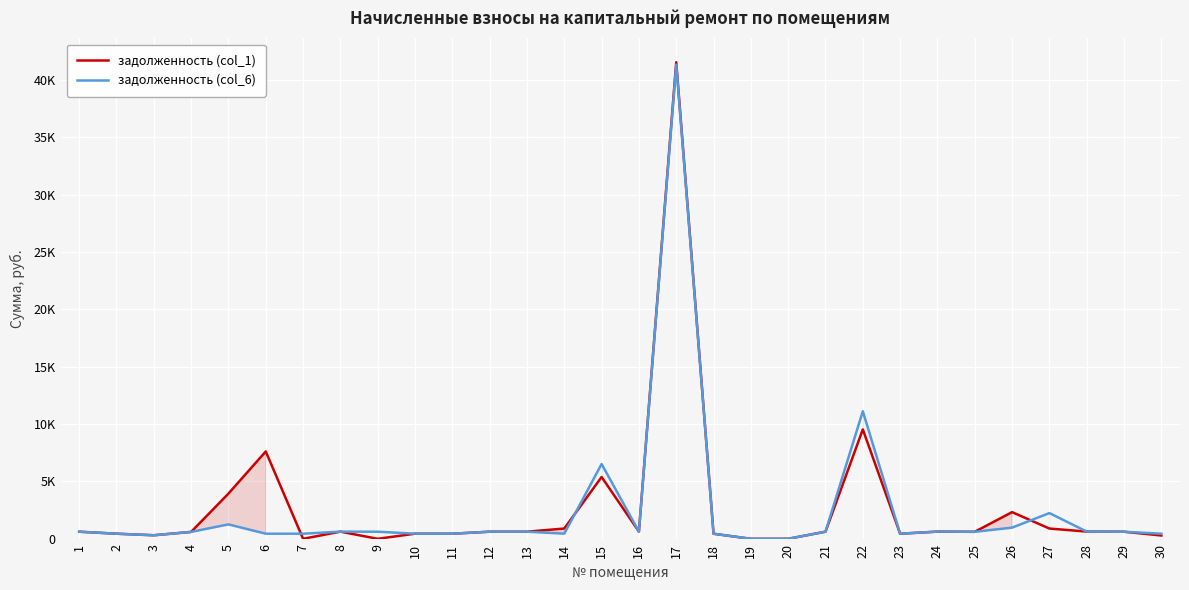

Reading left to right, transcribe all the data shown in this chart.

задолженность (col_1): 1=618.3	2=444.6	3=309.1	4=601.5	5=3939.1	6=7610.8	7=0.0	8=623.0	9=0.0	10=445.5	11=442.7	12=619.2	13=619.2	14=896.6	15=5385.6	16=629.5	17=41529.1	18=440.9	19=0.0	20=0.0	21=620.2	22=9532.0	23=442.7	24=626.7	25=609.9	26=2325.3	27=894.4	28=629.5	29=615.5	30=287.9
задолженность (col_6): 1=618.3	2=444.6	3=309.1	4=601.5	5=1255.3	6=444.6	7=444.6	8=623.0	9=618.3	10=445.5	11=442.7	12=619.2	13=619.2	14=448.3	15=6518.5	16=629.5	17=41314.4	18=440.9	19=0.0	20=0.0	21=620.2	22=11114.8	23=442.7	24=626.7	25=609.9	26=972.4	27=2241.6	28=629.5	29=615.5	30=443.7